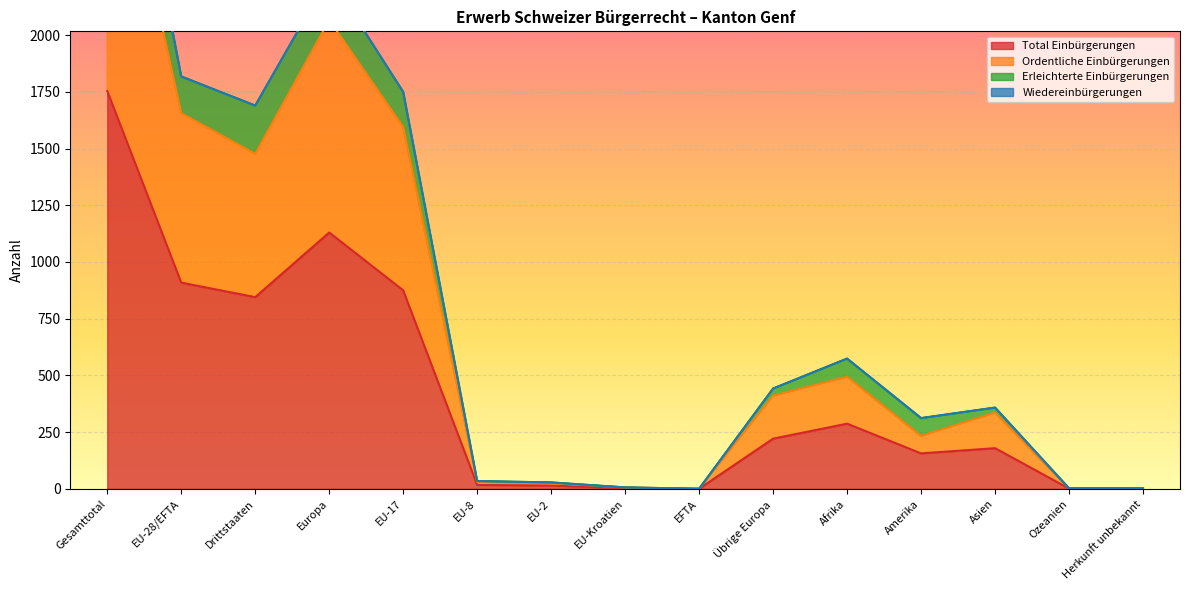

The value of Total Einbürgerungen at Drittstaaten is 845. True or false?

True